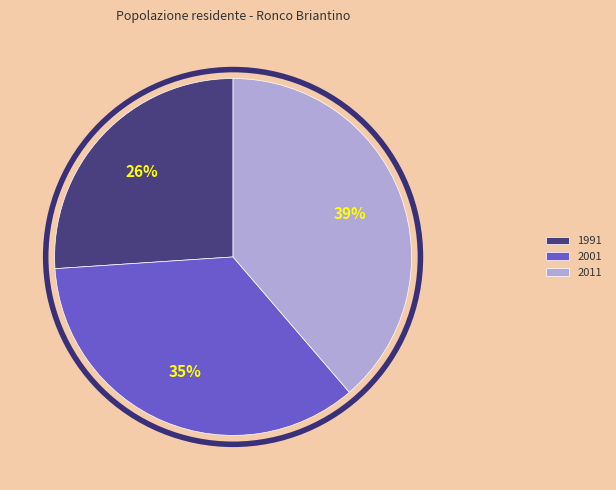

The 2001 slice represents 35% of the pie. True or false?

True